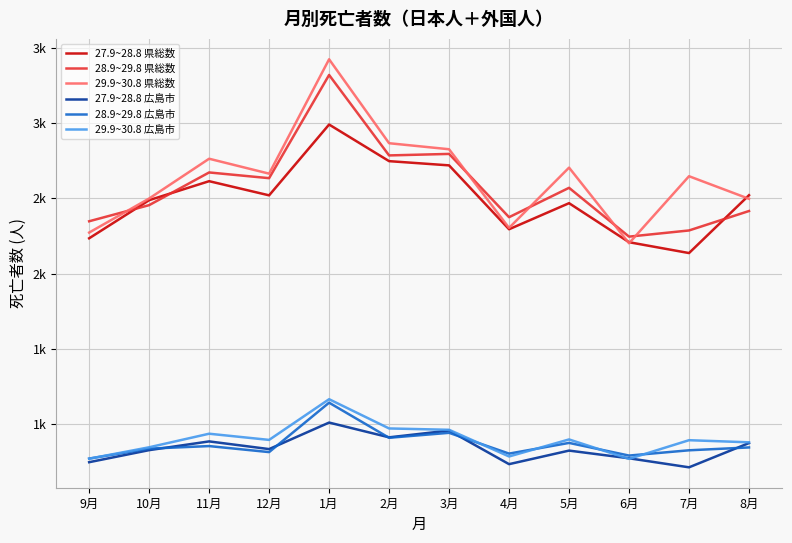

How many times do 27.9~28.8 県総数 and 29.9~30.8 県総数 cross each other?

3